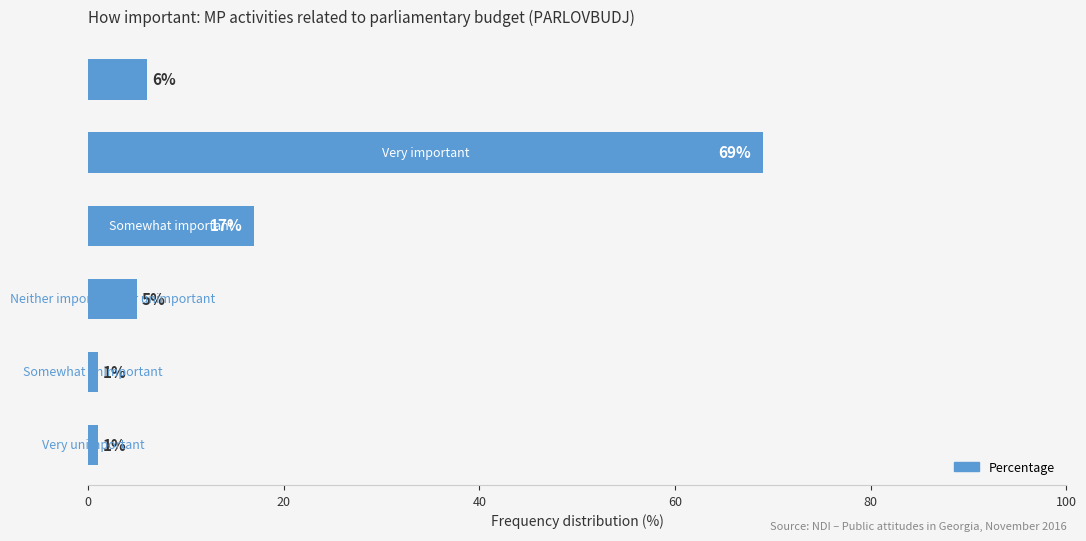

What is the difference between the maximum and minimum values?

68